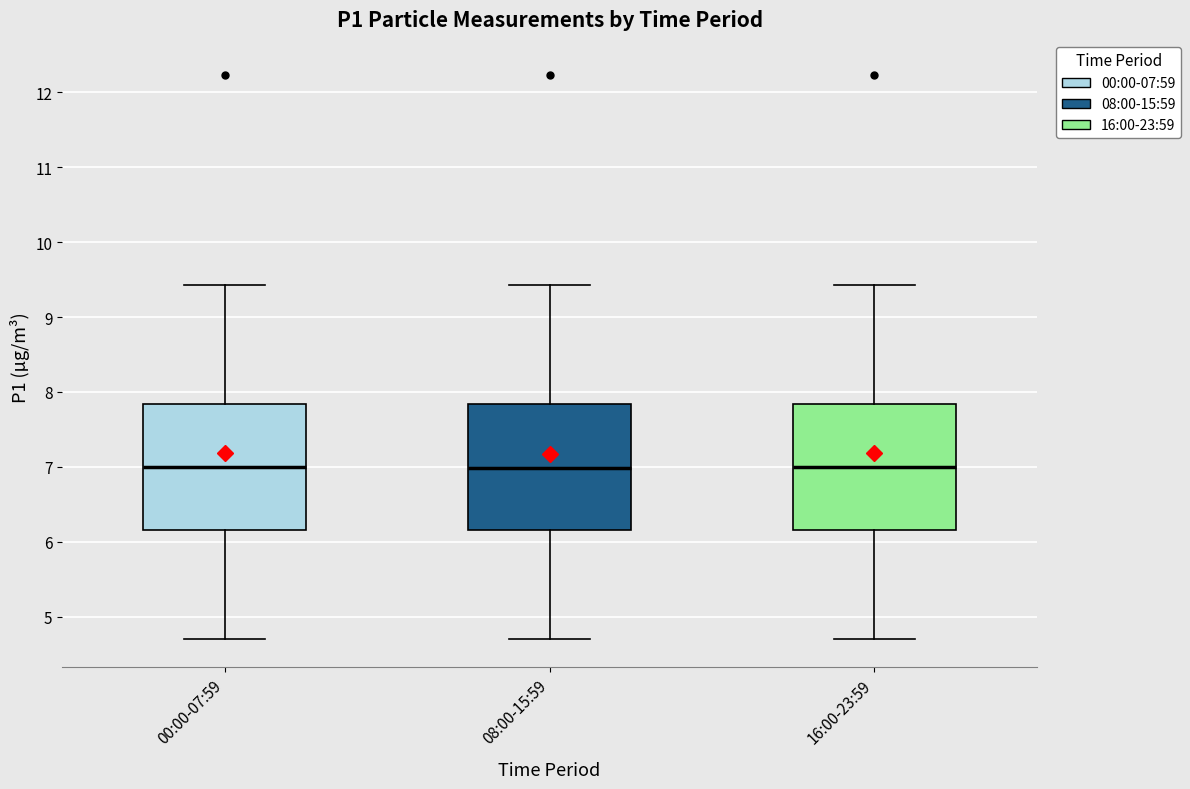

Where is the lower edge of the box for 00:00-07:59 on the y-axis? The values are not printed on the chart, so give them approximately, as read against the axis.

6.2